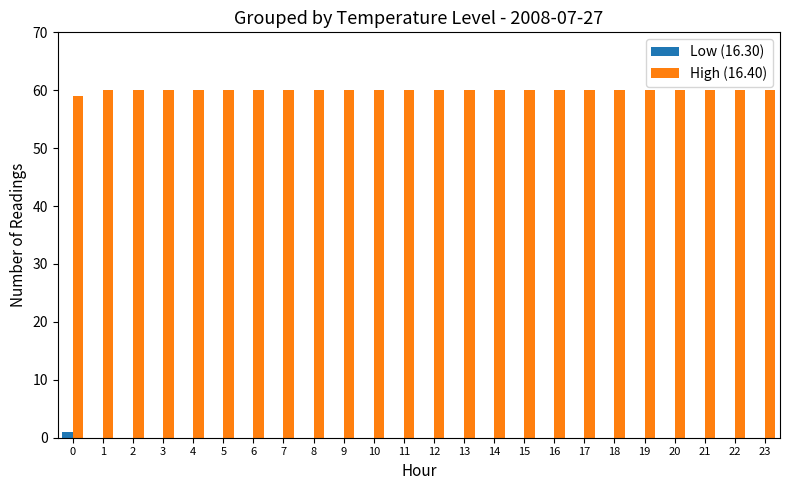

What is the total value across all series at 21?

60